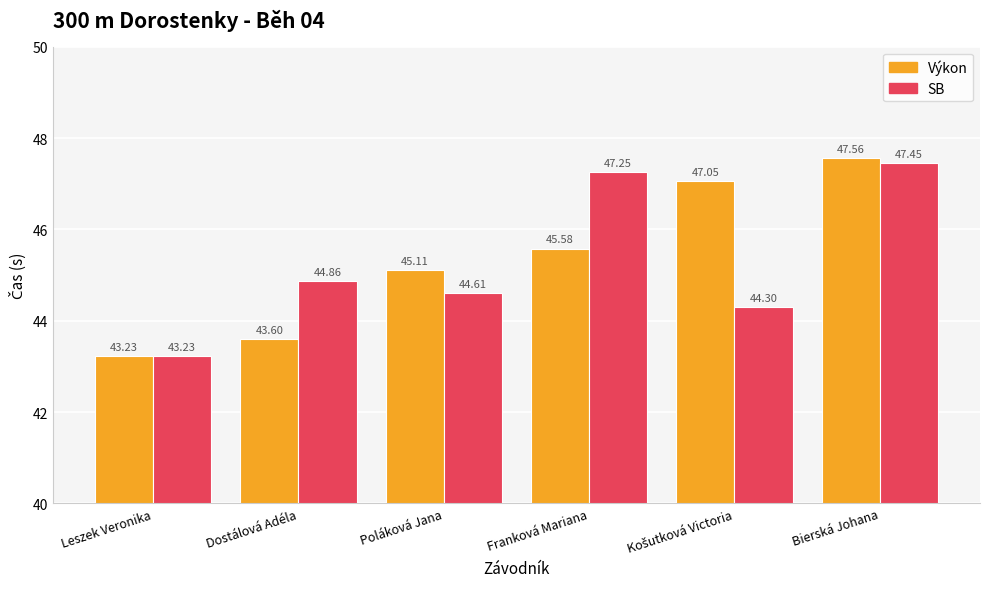

How many distinct data groups are displayed?

2